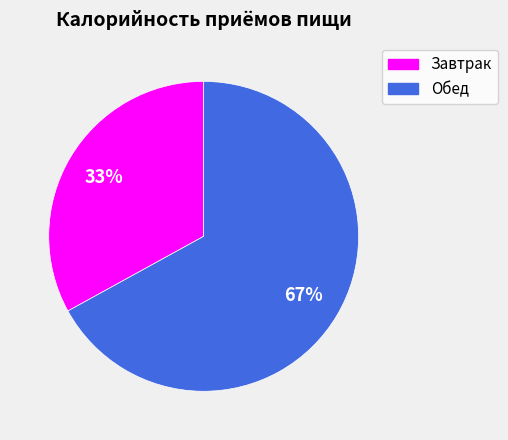

What percentage is the Завтрак slice, to the nearest percent?

33%